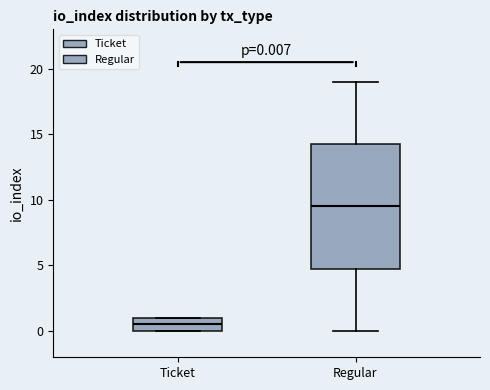

Which box's median line is the lowest?

Ticket